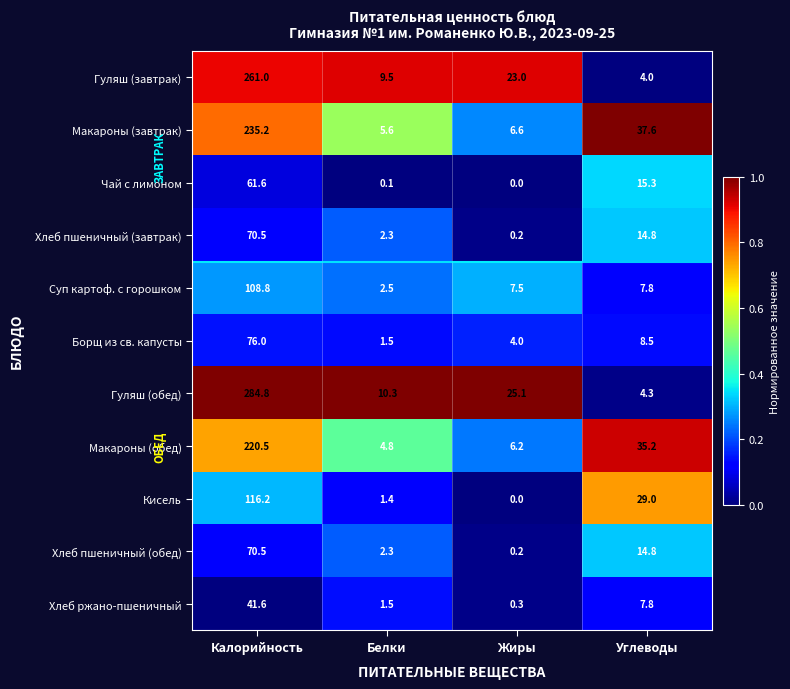

At how many categories does at least one series exceed 0?

4